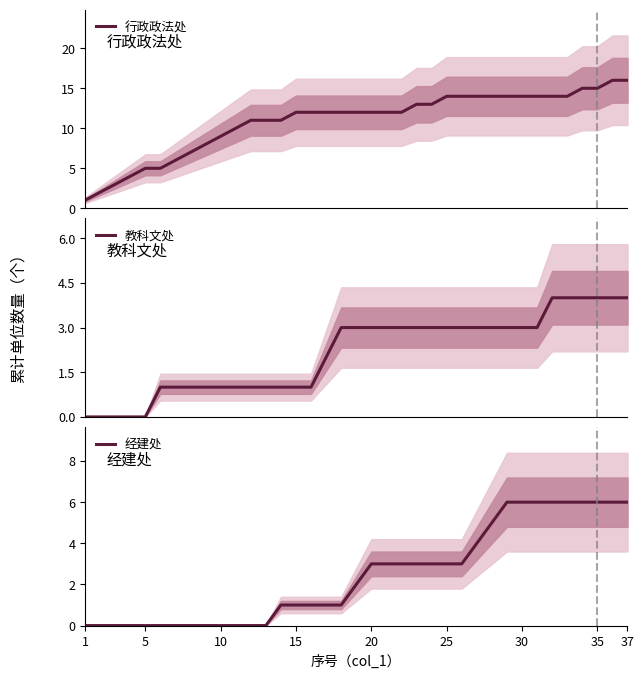

Which series has the largest range (max minus min)?

行政政法处